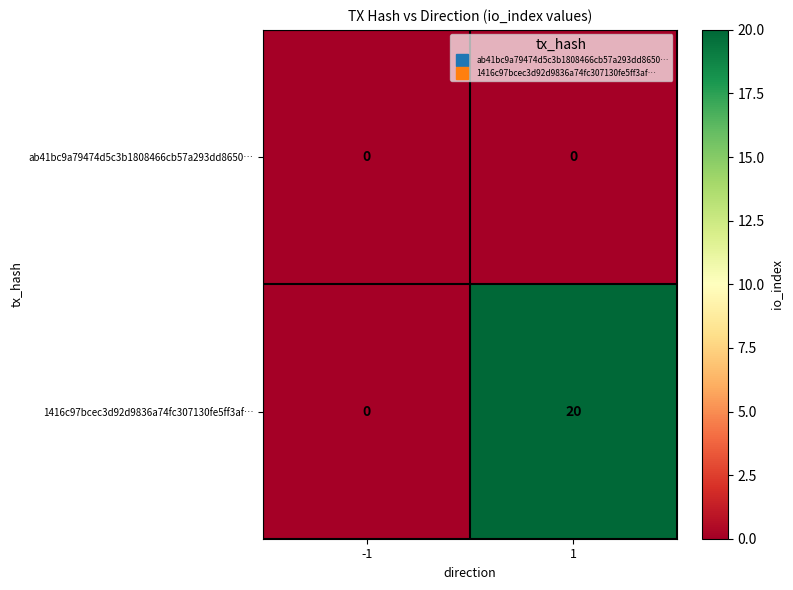

What is the greatest value displayed?

20